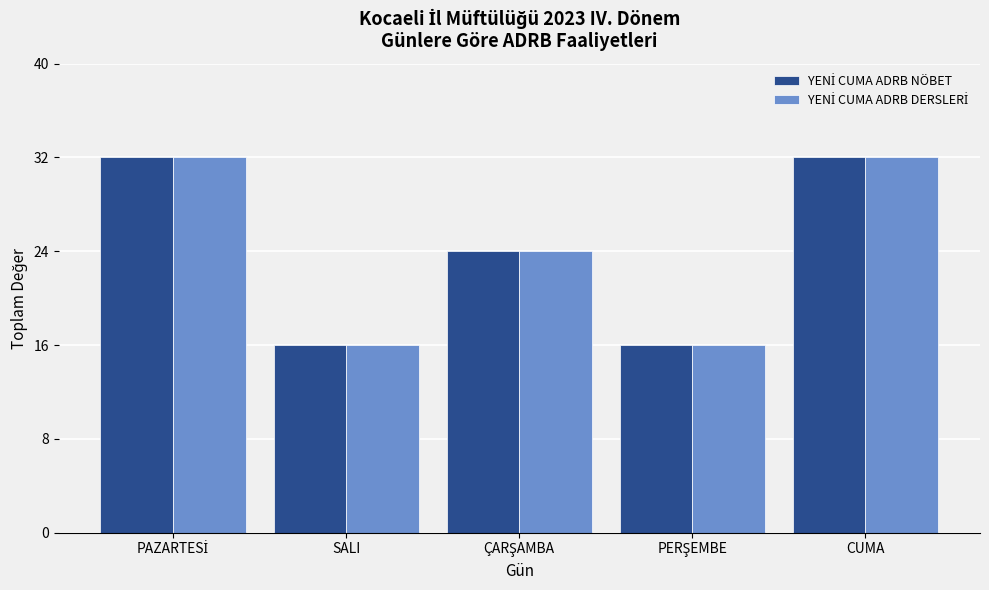

What is the label of the 4th bar from the right?

SALI